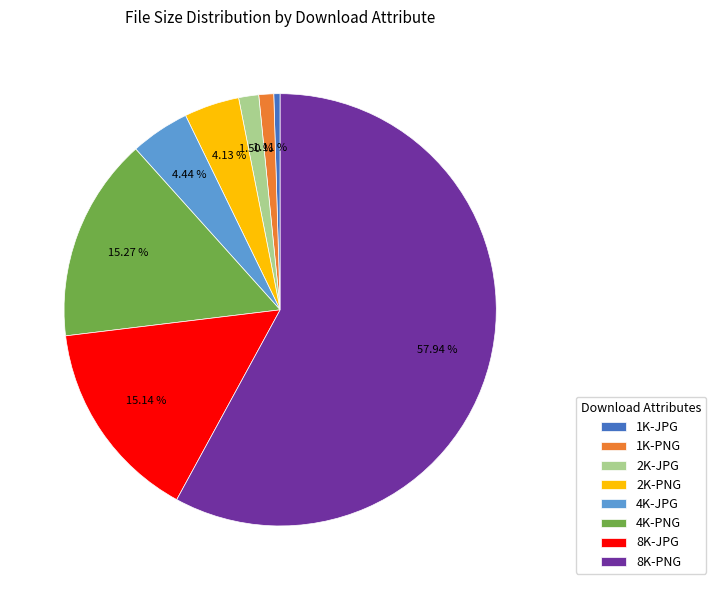

Count the number of slices in the pie.

8